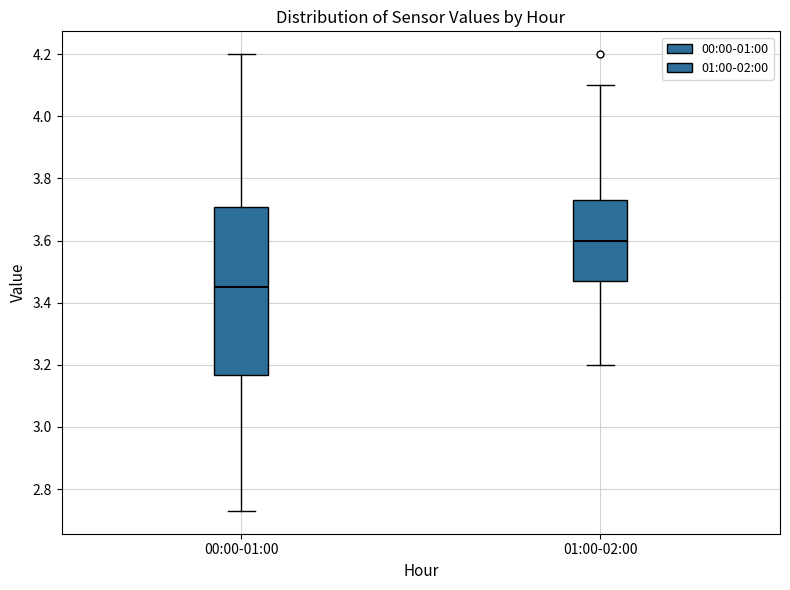

Which box is the tallest, from its lower edge to its upper edge?

00:00-01:00